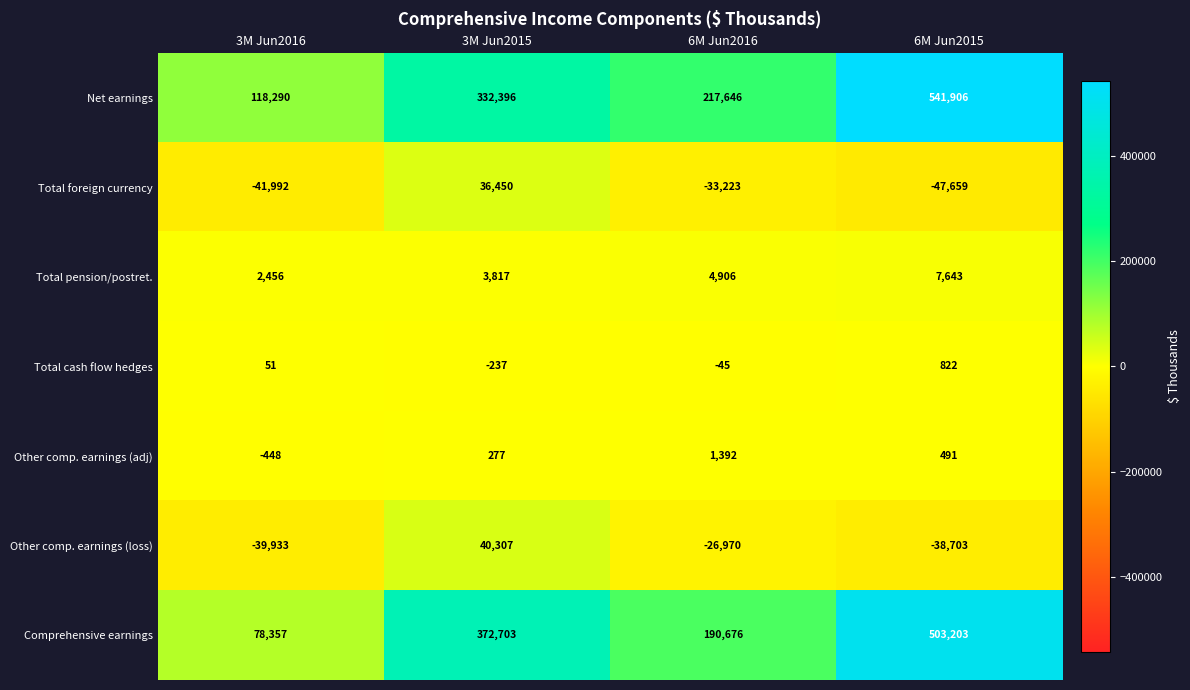

At which label is Other comp. earnings (loss) closest to 187?

6M Jun2016